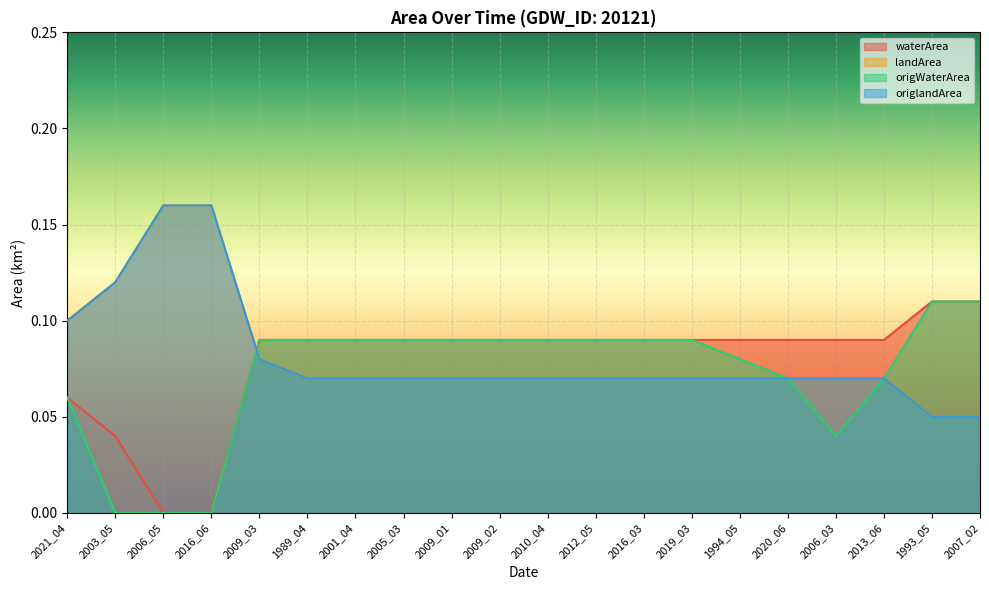

What are all the series names shown in the legend?

waterArea, landArea, origWaterArea, origlandArea